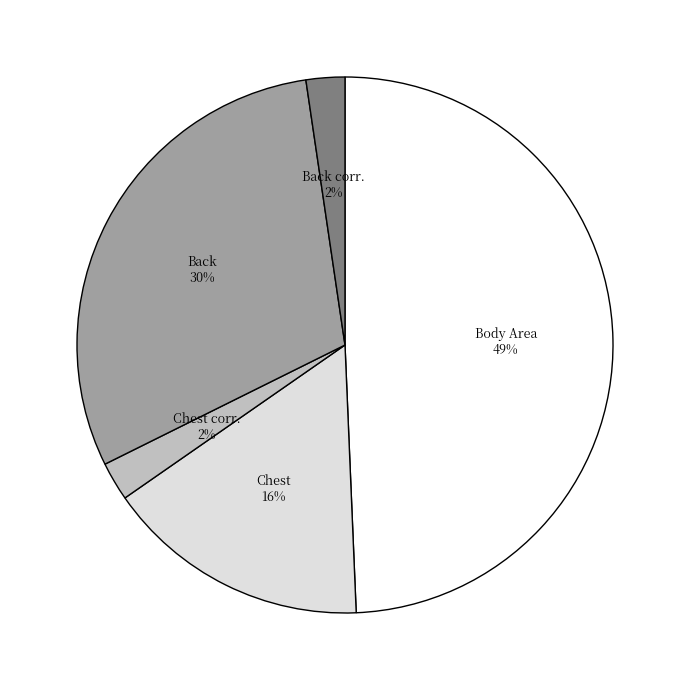

What percentage is the Back slice, to the nearest percent?

30%